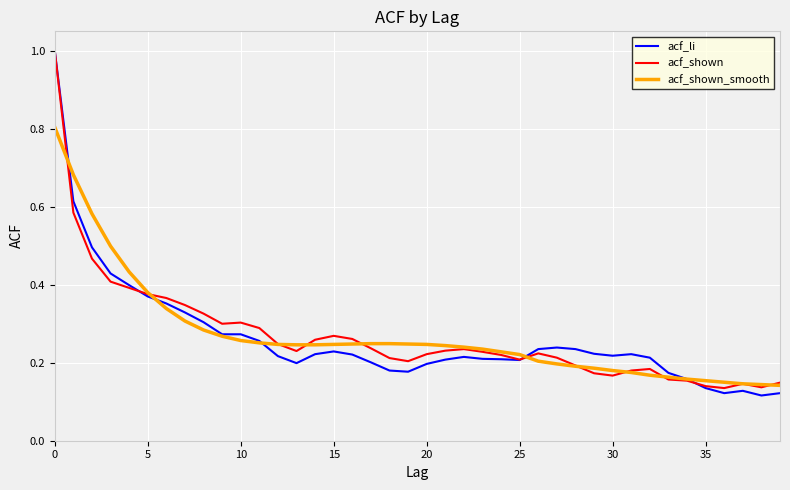

What is the highest value of the acf_li series?

1.0